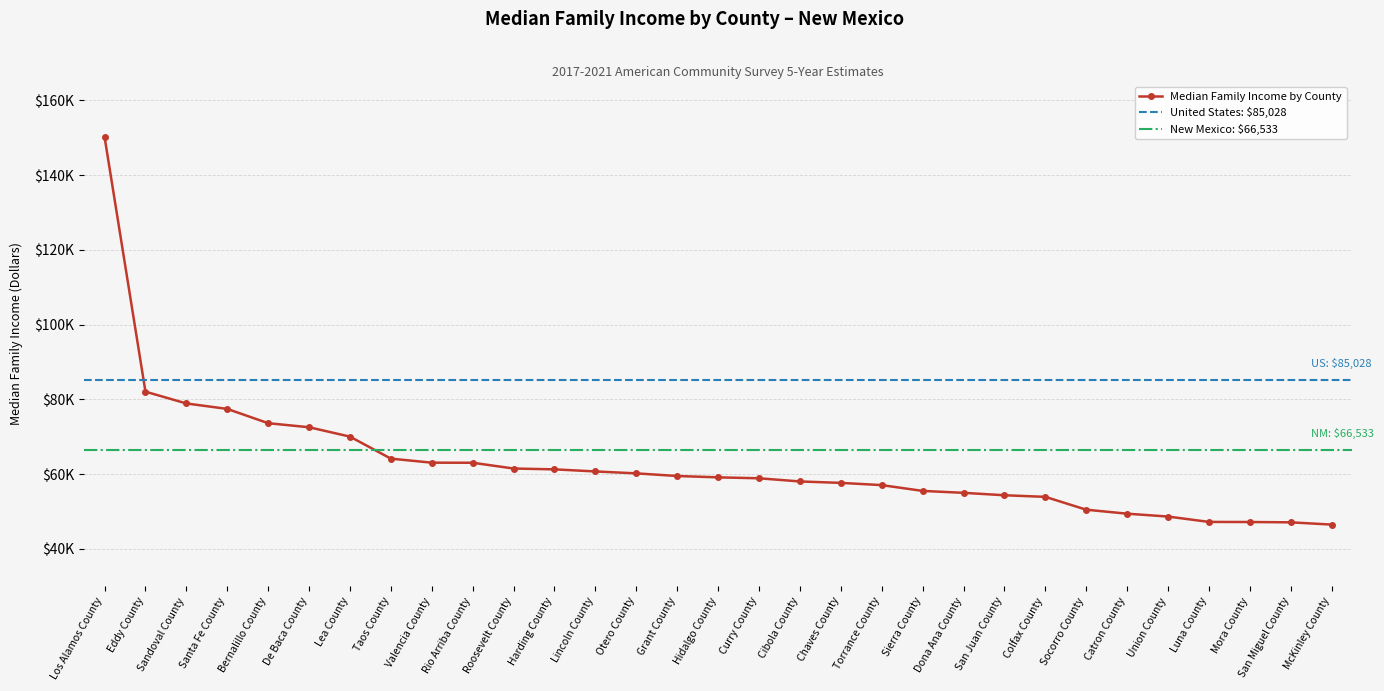

What is the change in value from Roosevelt County to Catron County?

-12084